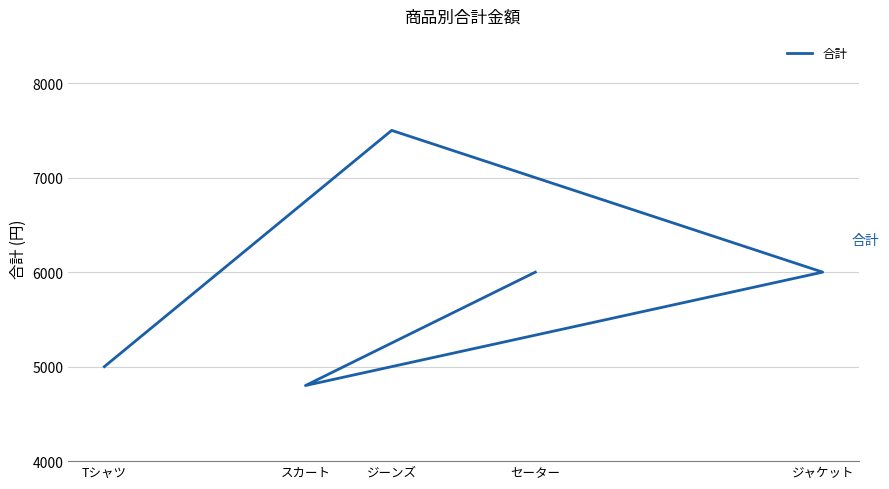

Rank the categories by value from lowest to highest.

スカート, Tシャツ, ジャケット, セーター, ジーンズ